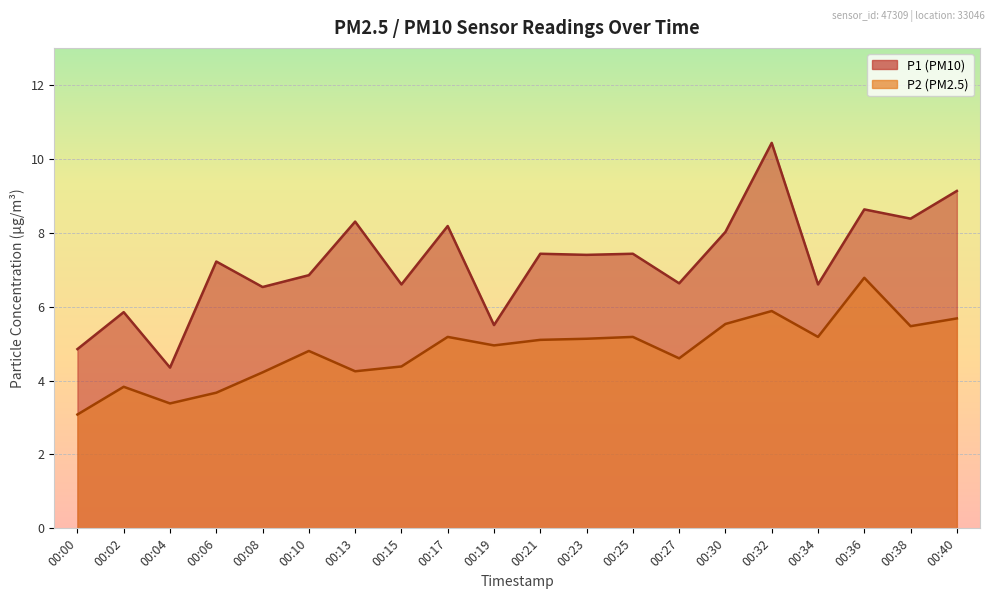

Rank the series by their average value, from highest to lowest.

P1, P2